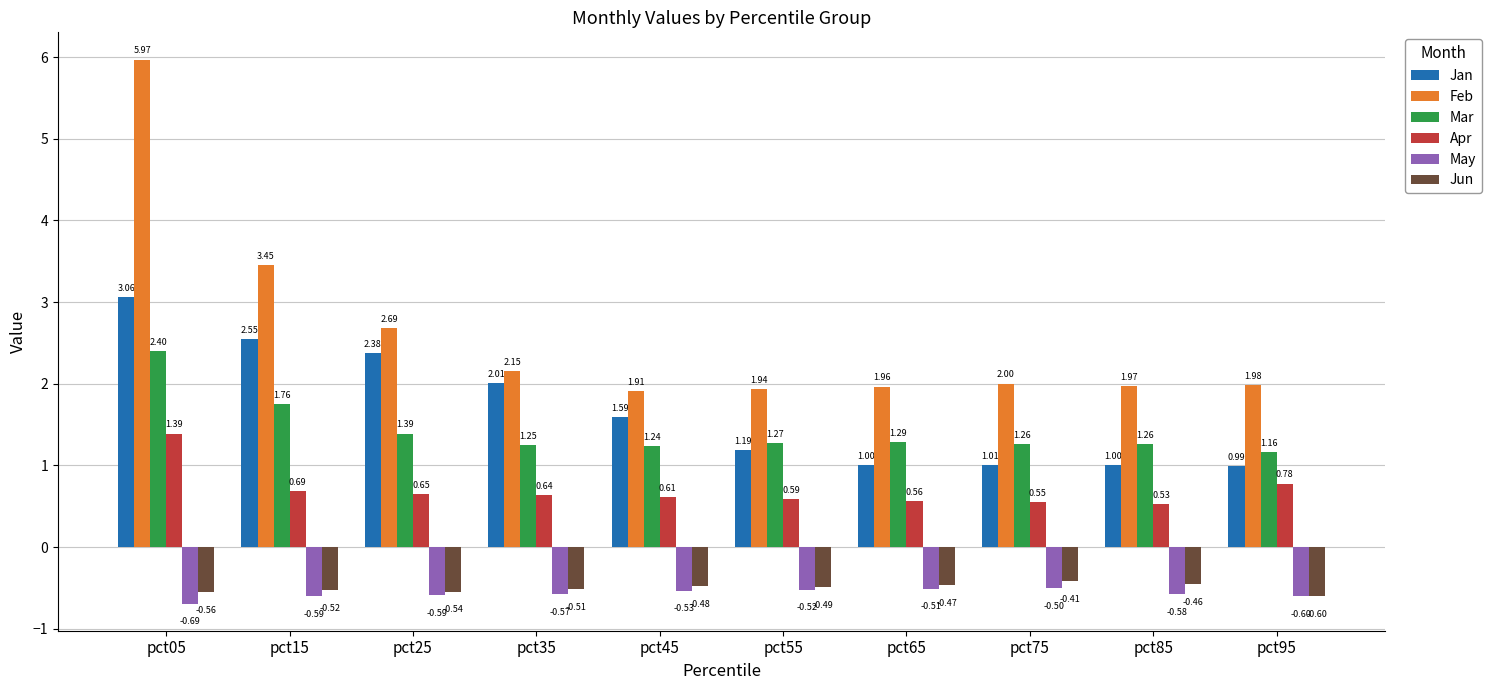

At how many categories does at least one series exceed 5?

1